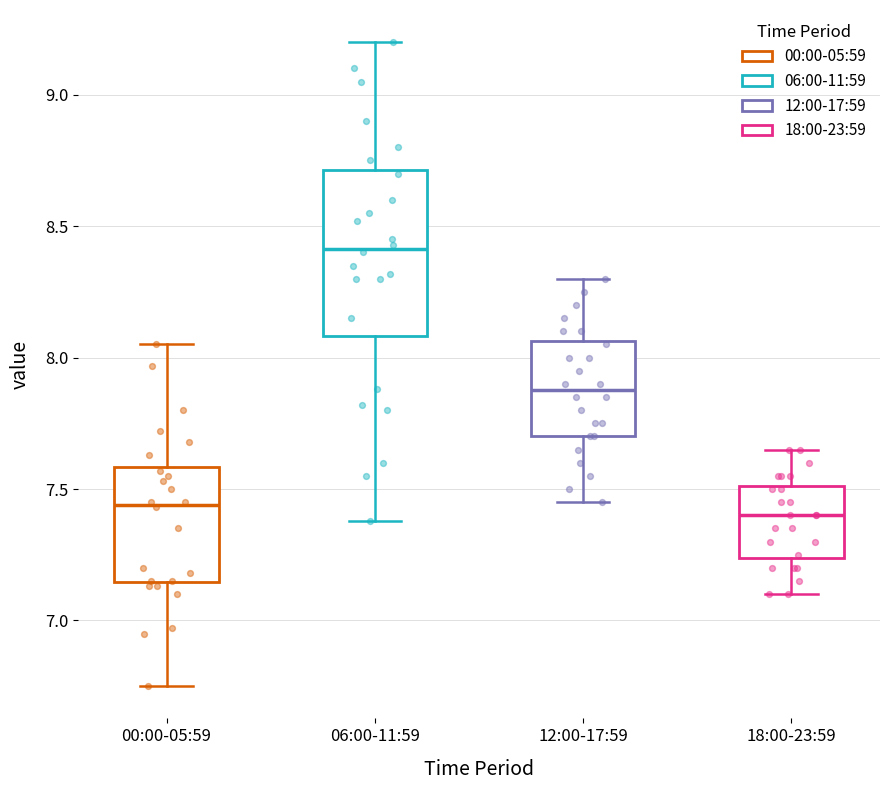

Comparing the boxes themselves (not the whiskers), which one is the tallest?

06:00-11:59